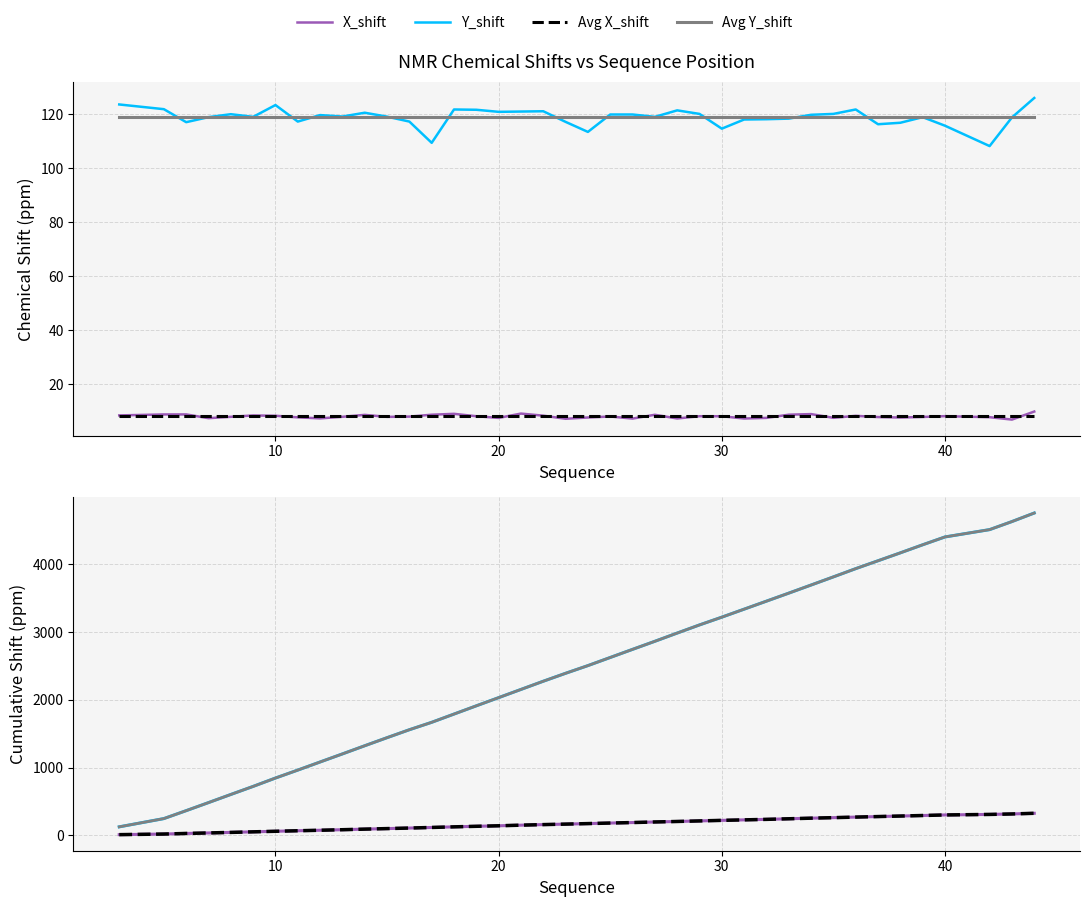

Reading left to right, extract all data points from this chart.

X_shift: 8.5	8.8	8.8	7.4	7.9	8.4	8.3	7.7	7.4	7.9	8.7	7.9	8.0	8.7	9.0	8.2	7.5	9.1	8.4	7.2	7.7	8.1	7.3	8.7	7.3	8.2	8.1	7.3	7.5	8.7	8.9	7.6	8.3	7.8	7.7	7.9	8.2	7.8	6.9	9.9
Y_shift: 123.7	122.0	117.1	119.0	120.1	119.1	123.5	117.4	119.8	119.2	120.6	119.2	117.4	109.5	121.8	121.7	121.0	121.1	121.2	117.3	113.5	120.0	120.0	119.1	121.5	120.2	114.7	118.1	118.2	118.5	119.9	120.2	121.8	116.4	116.9	119.0	115.8	108.3	118.9	126.1